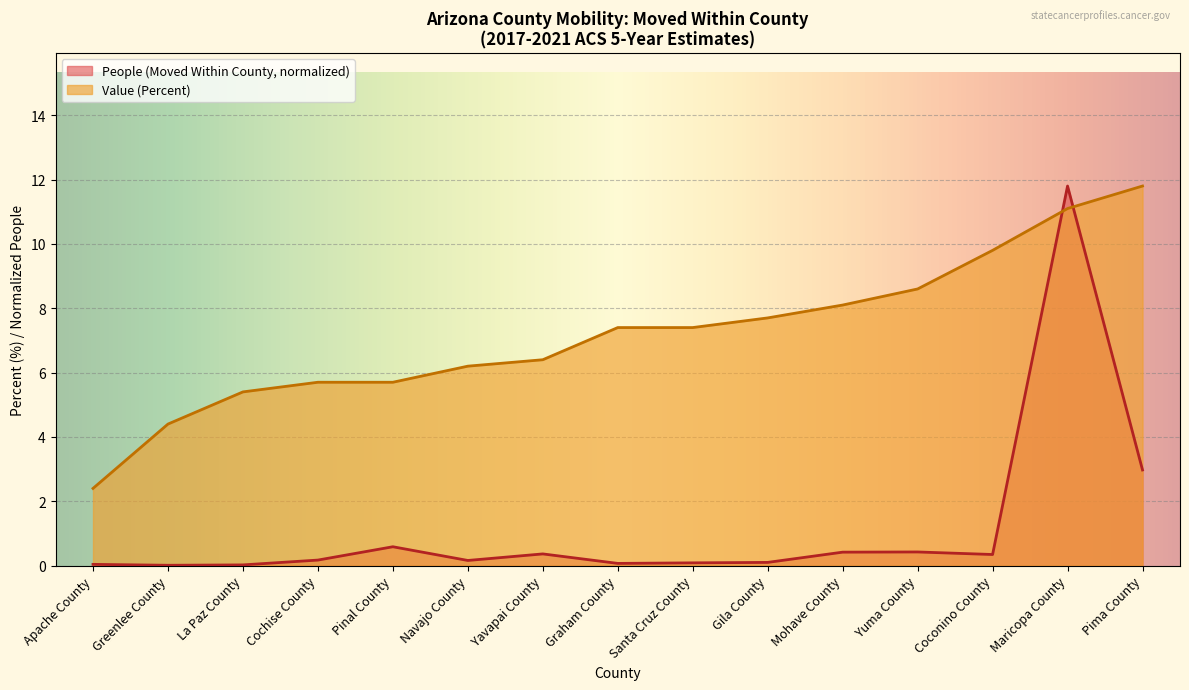

Reading left to right, list all the values displayed in this chart.

People (Moved Within County): 0.0	0.0	0.0	0.2	0.6	0.2	0.4	0.1	0.1	0.1	0.4	0.4	0.3	11.8	3.0
Value (Percent): 2.4	4.4	5.4	5.7	5.7	6.2	6.4	7.4	7.4	7.7	8.1	8.6	9.8	11.1	11.8